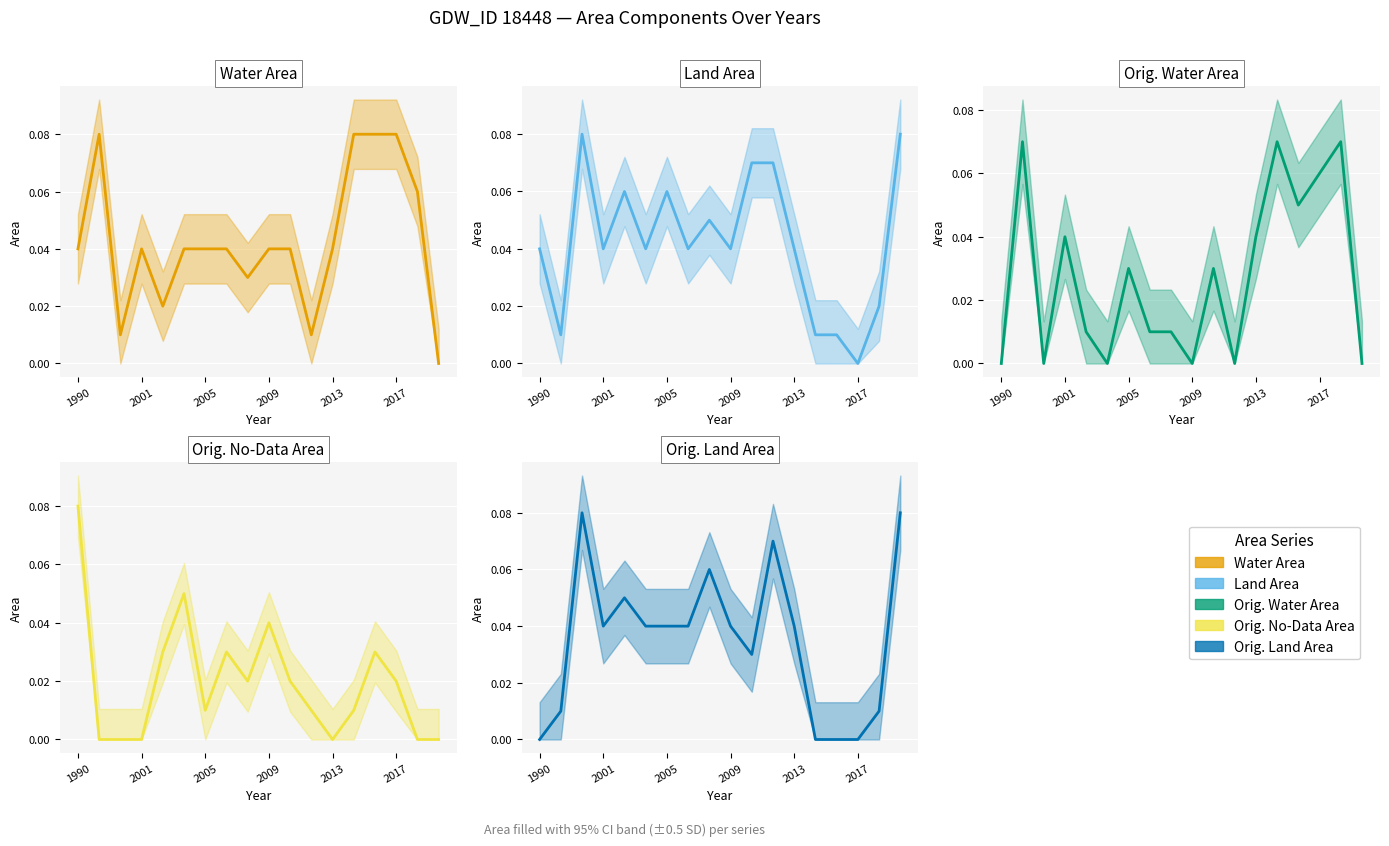

What is the spread (max minus min) of values at 10?

0.1